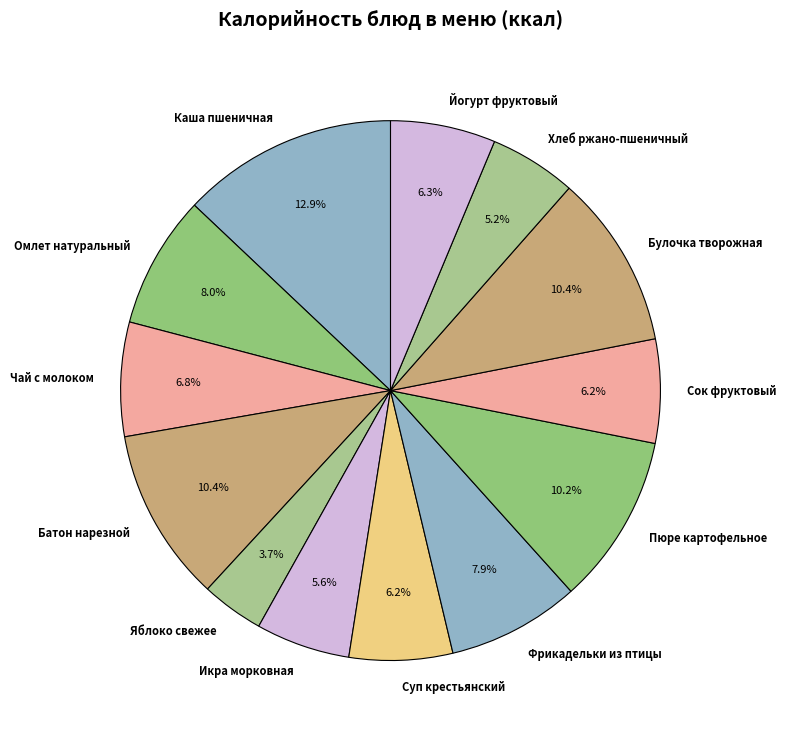

What percentage is the Каша пшеничная slice, to the nearest percent?

13%